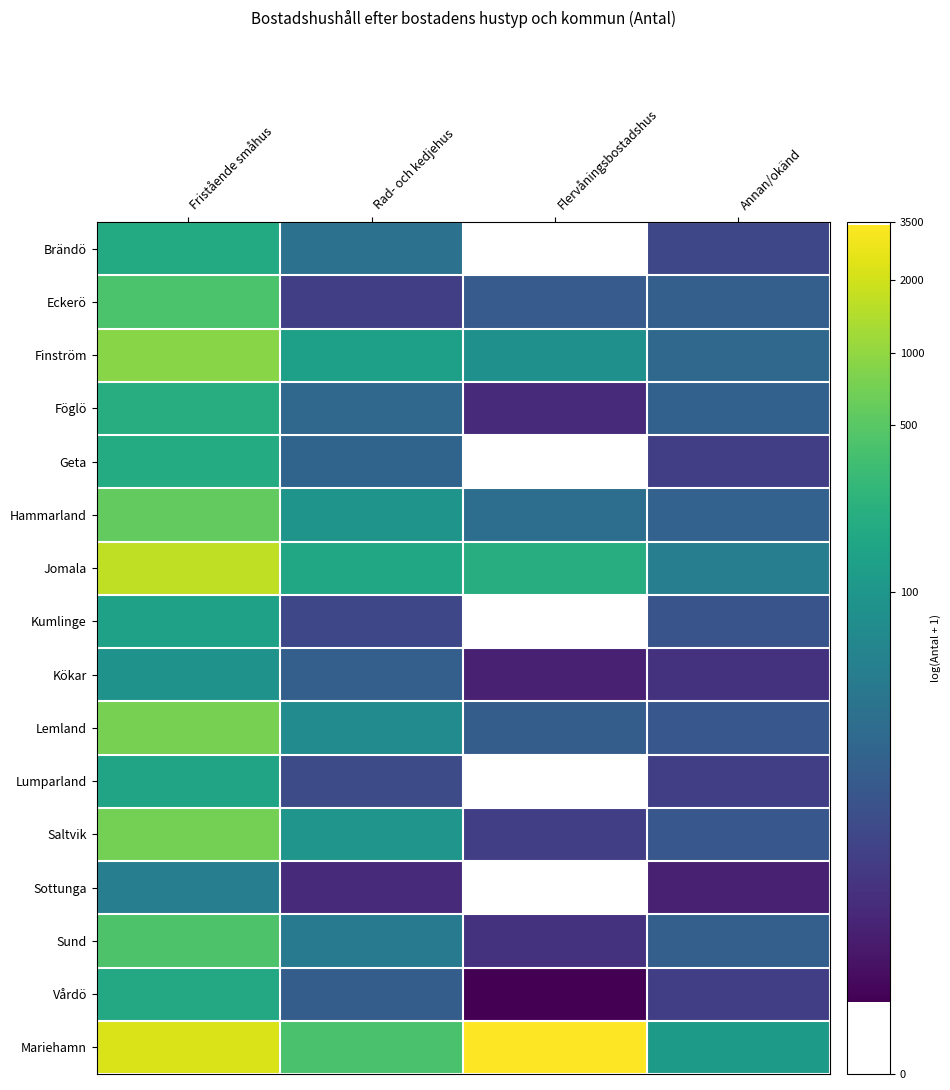

Which series has the largest total across all categories?

Mariehamn